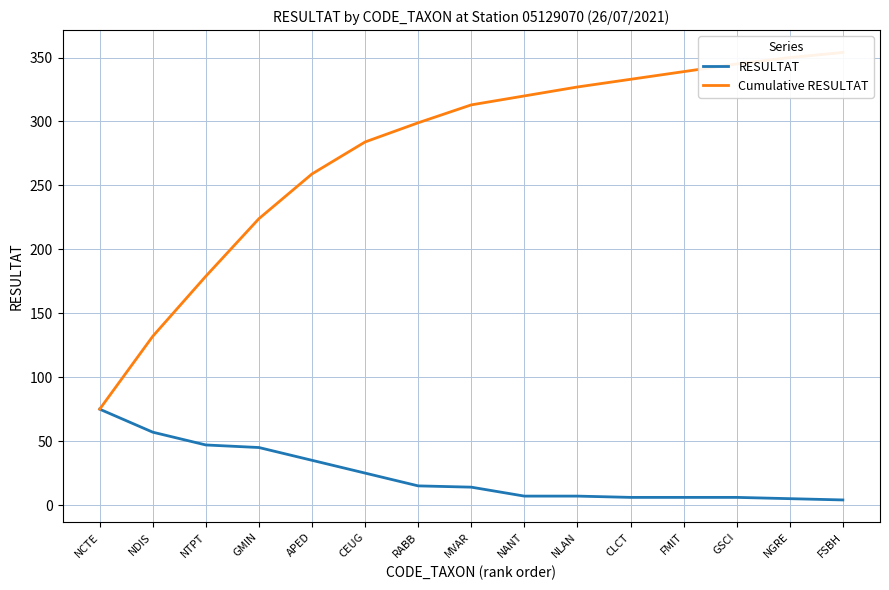

How many lines are shown in the chart?

2